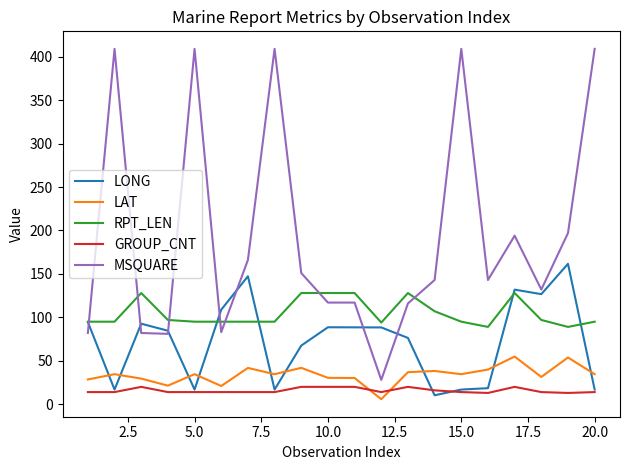

True or false: LAT and RPT_LEN intersect in this chart.

False